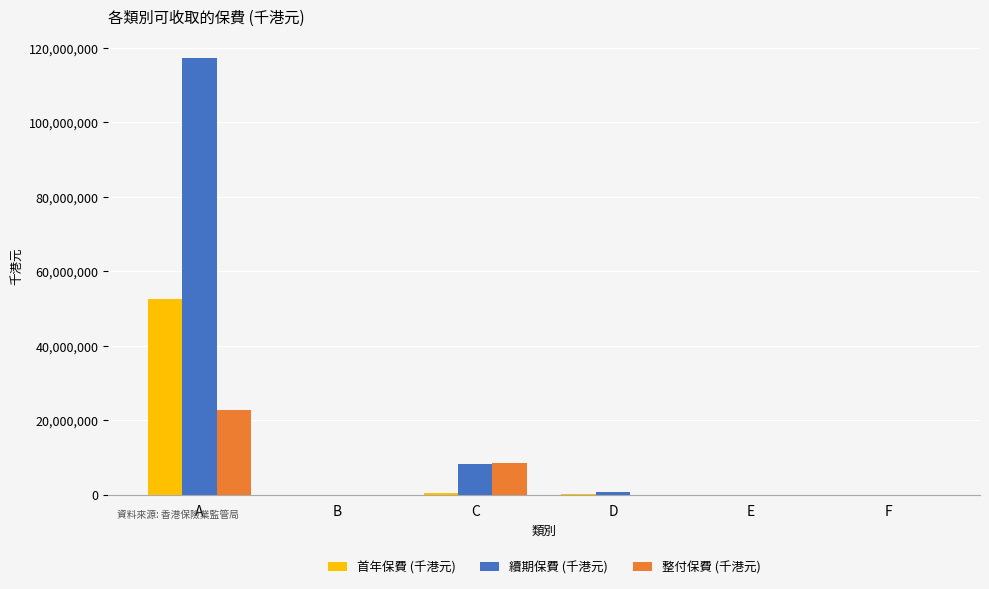

What are all the series names shown in the legend?

首年保費 (千港元), 續期保費 (千港元), 整付保費 (千港元)